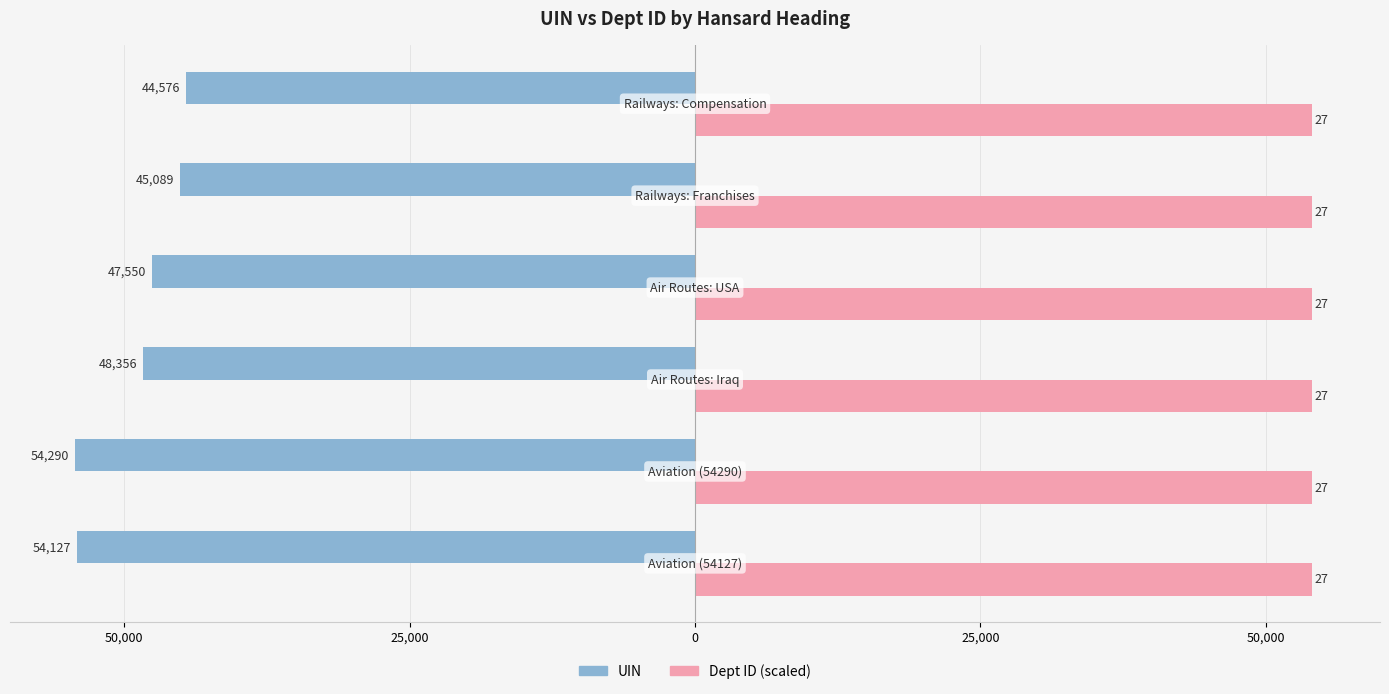

Reading left to right, what are all the values shown in this chart?

UIN: -54127.0	-54290.0	-48356.0	-47550.0	-45089.0	-44576.0
Dept ID (×2000): 0.3	0.3	0.3	0.3	0.3	0.3